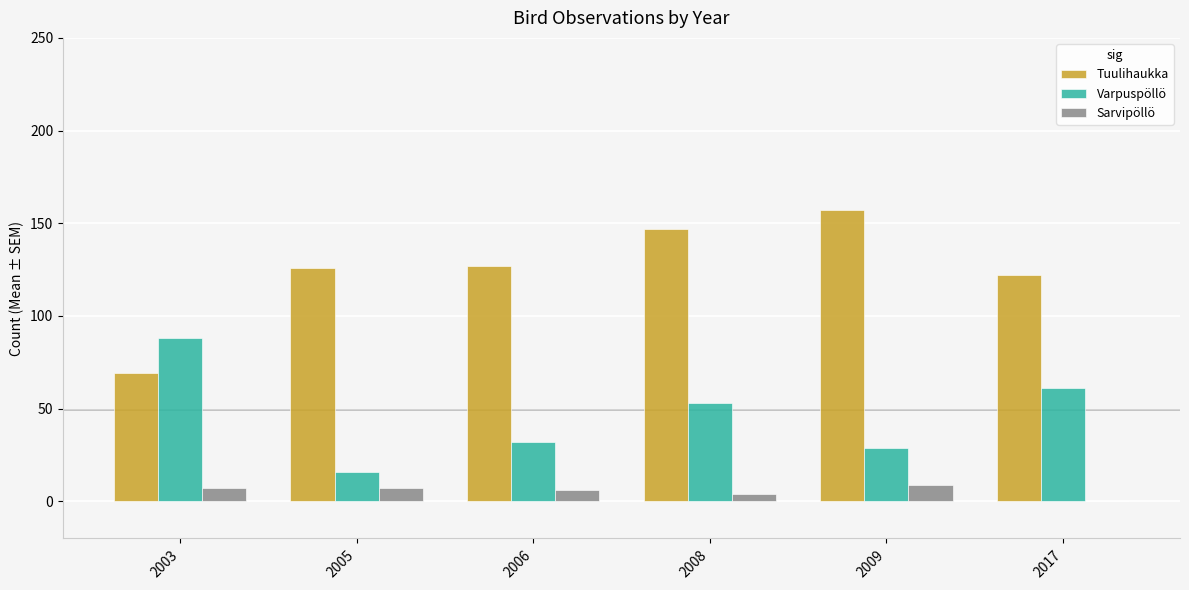

Does the chart contain stacked bars?

No